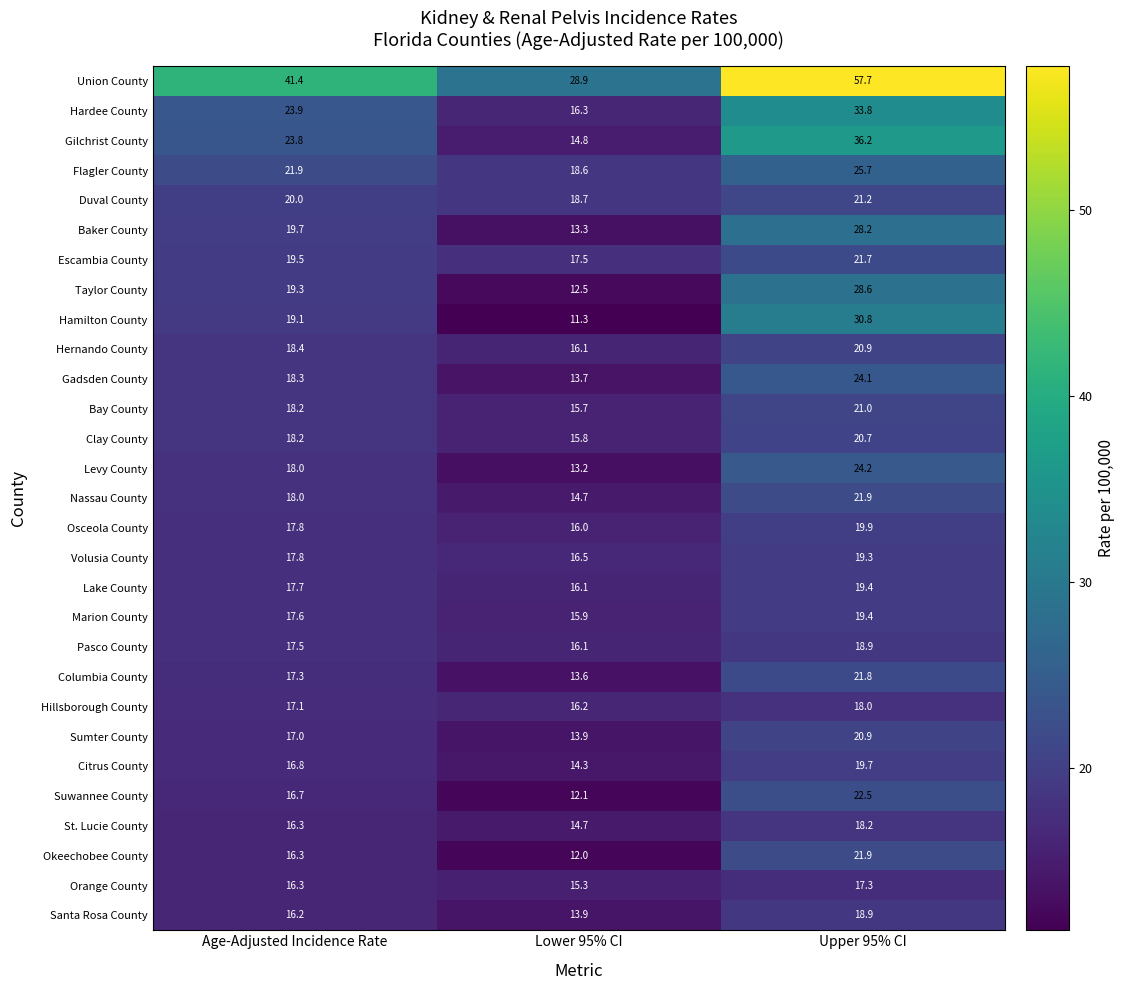

How many data points in Gilchrist County are above 23?

2